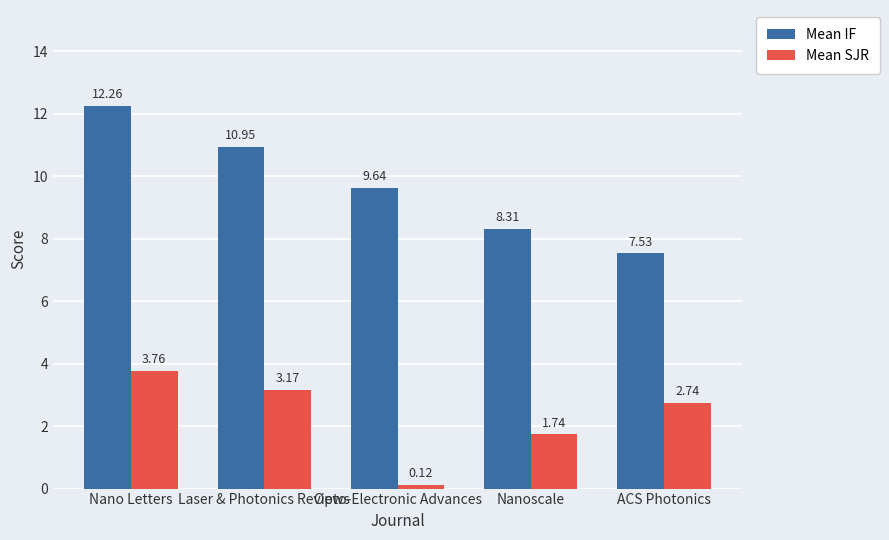

Where does the Mean IF series first go above 9?

Nano Letters